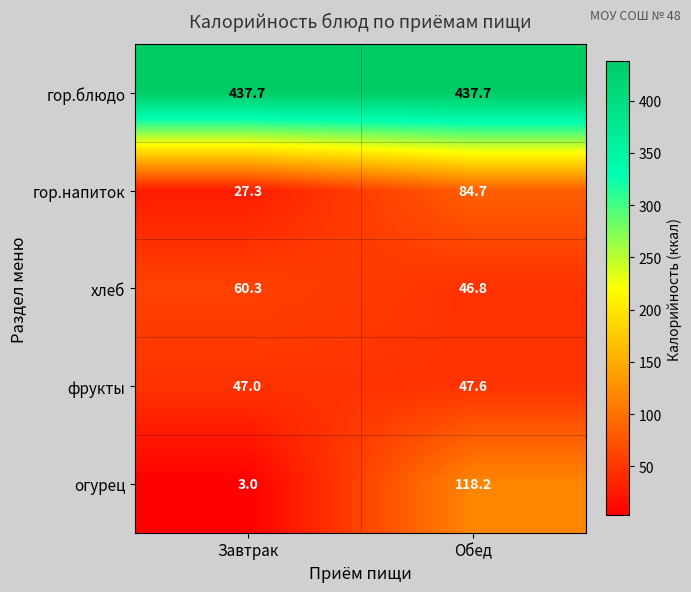

The гор.напиток series shows 27.3 at Завтрак. True or false?

True